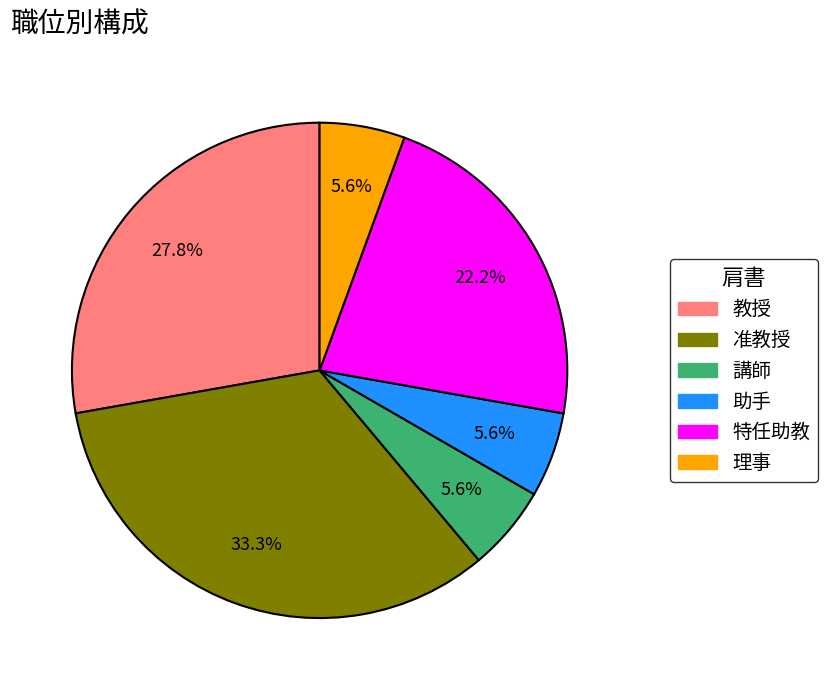

How many slices are in this pie chart?

6